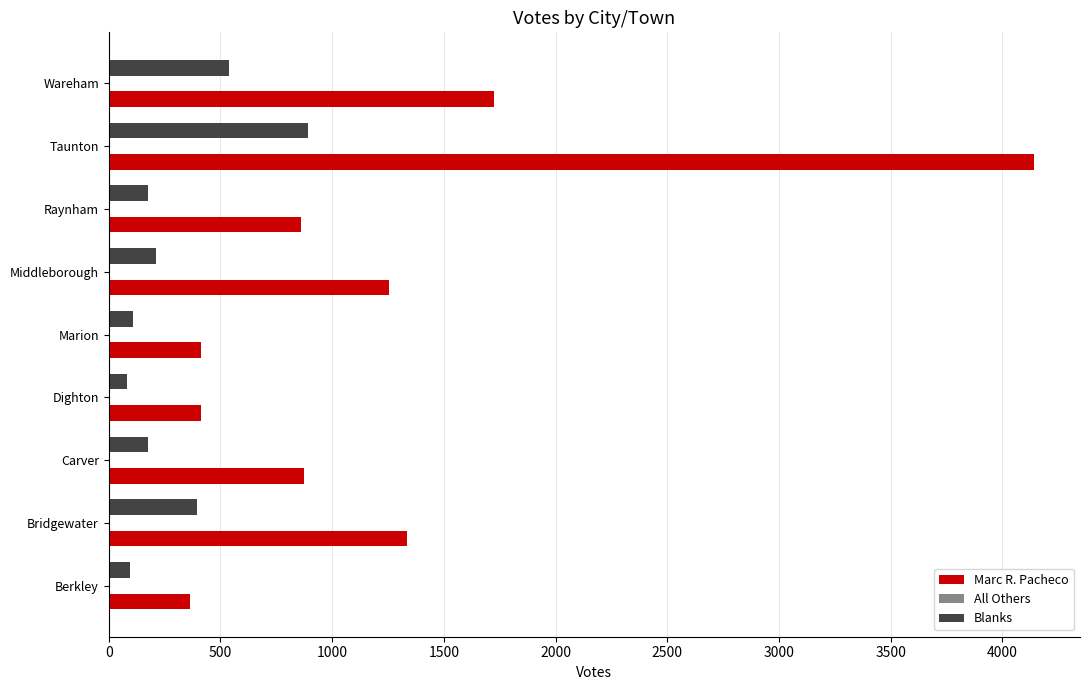

Read the Marc R. Pacheco value at Berkley.

364